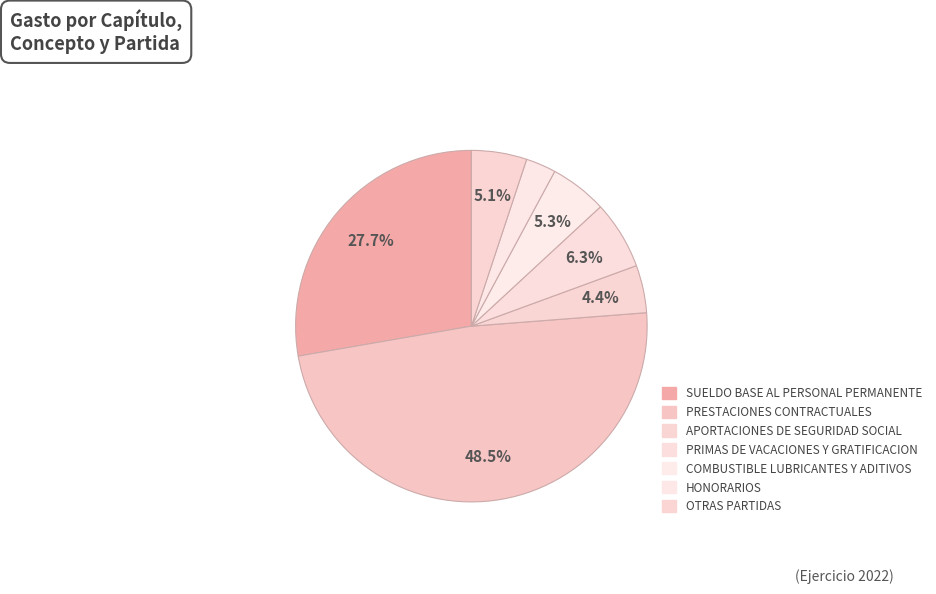

The HONORARIOS slice represents 3% of the pie. True or false?

True